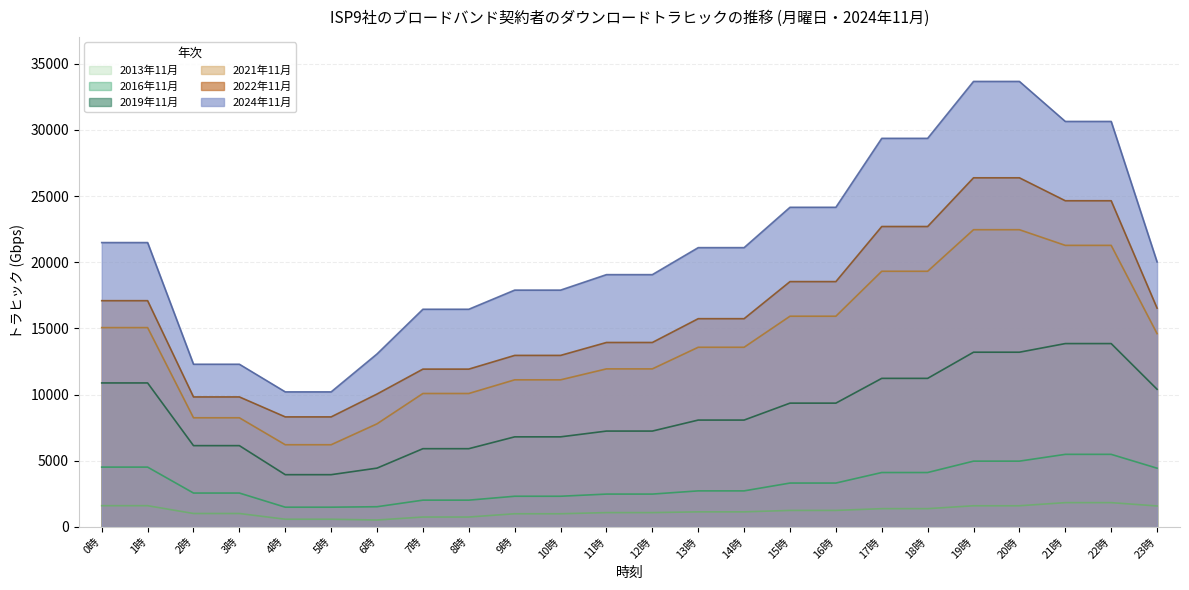

Which series has the largest total across all categories?

2024年11月